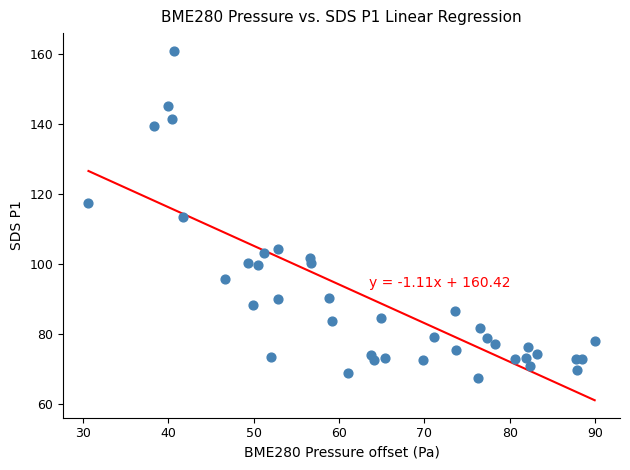

What is the range of X values (max minus min)?

59.3